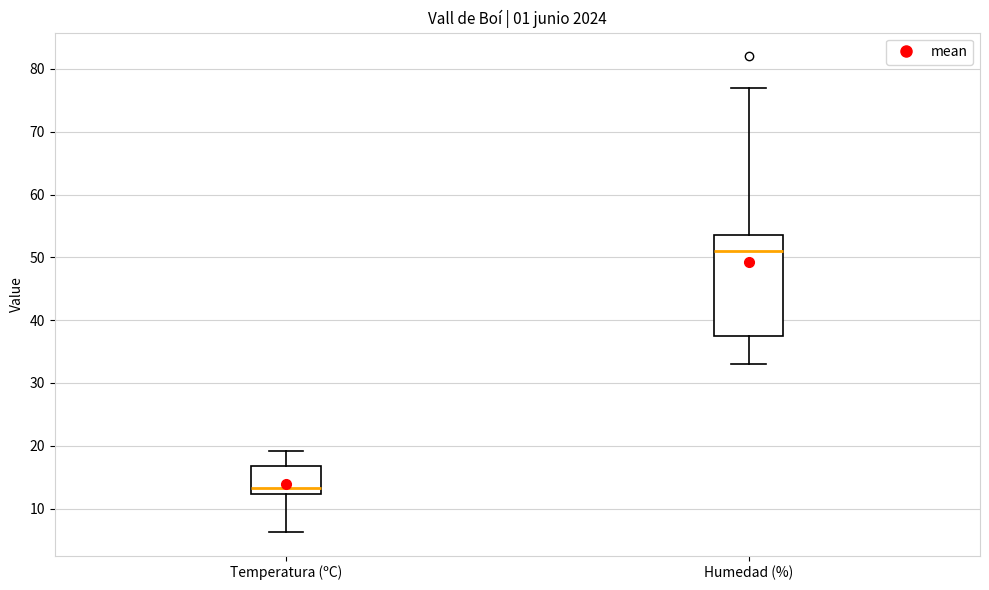

Which box's median line is the highest?

Humedad (%)